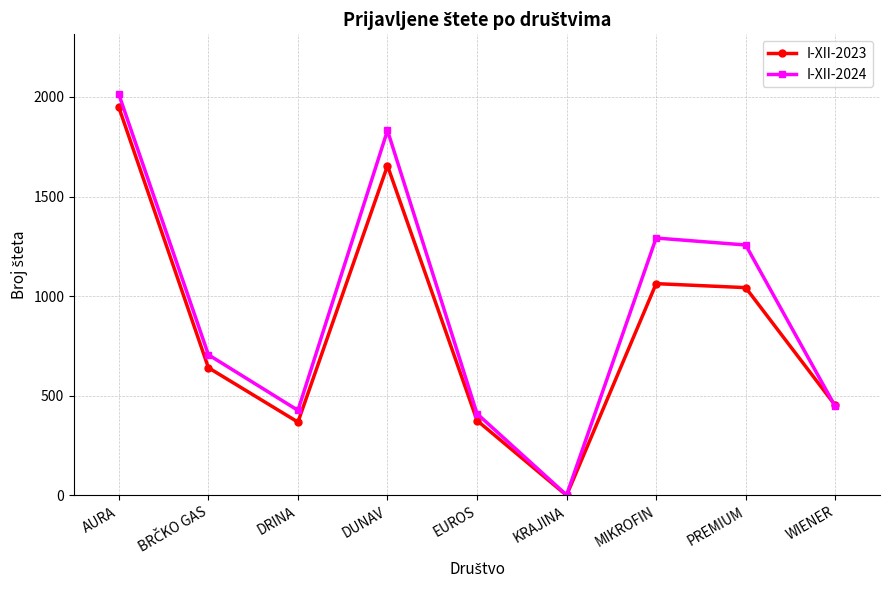

True or false: I-XII-2024 has a value of 447 at WIENER.

True